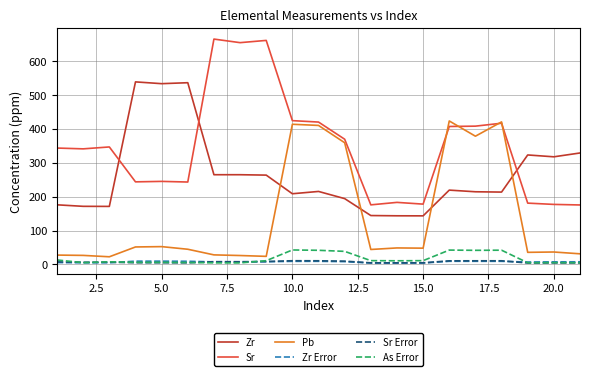

What is the maximum value for As Error?

42.7